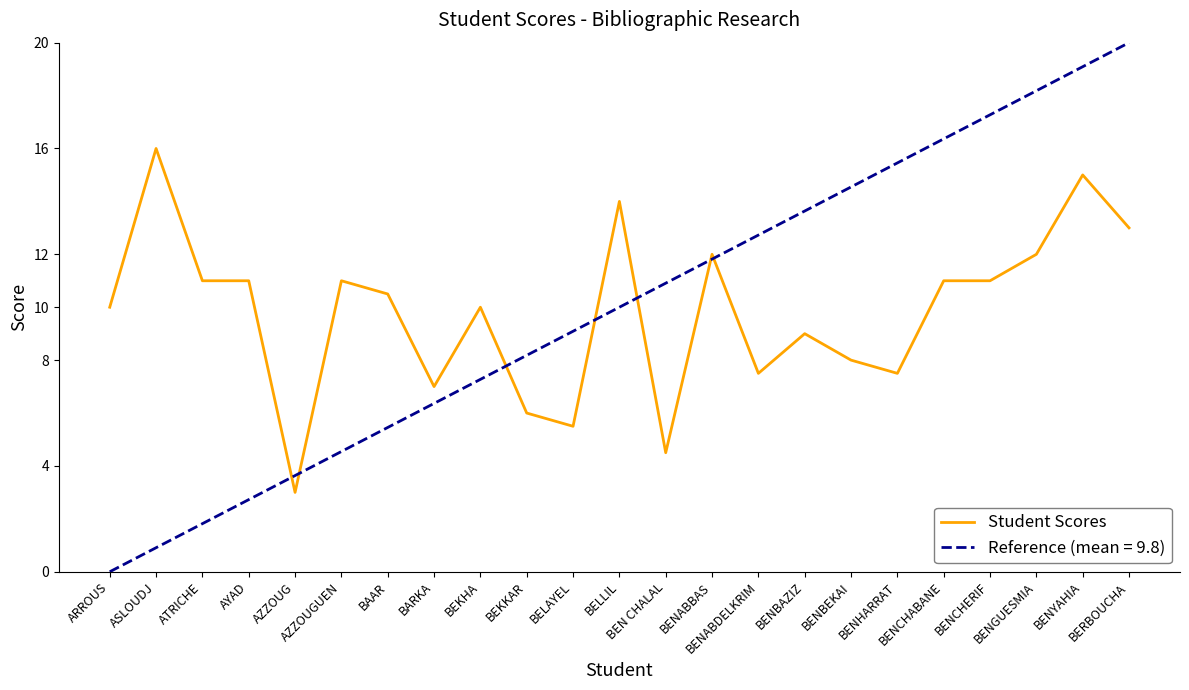

What is the minimum value shown in the chart?

0.0